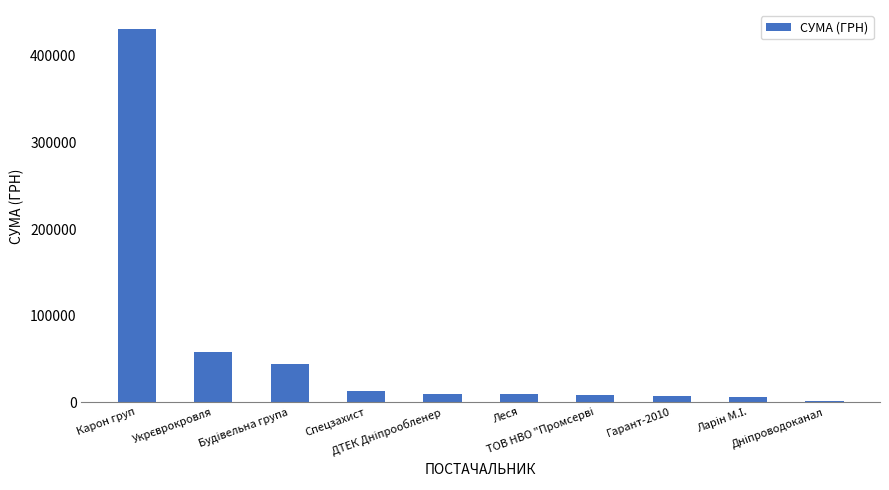

What position from the left is Карон груп?

1